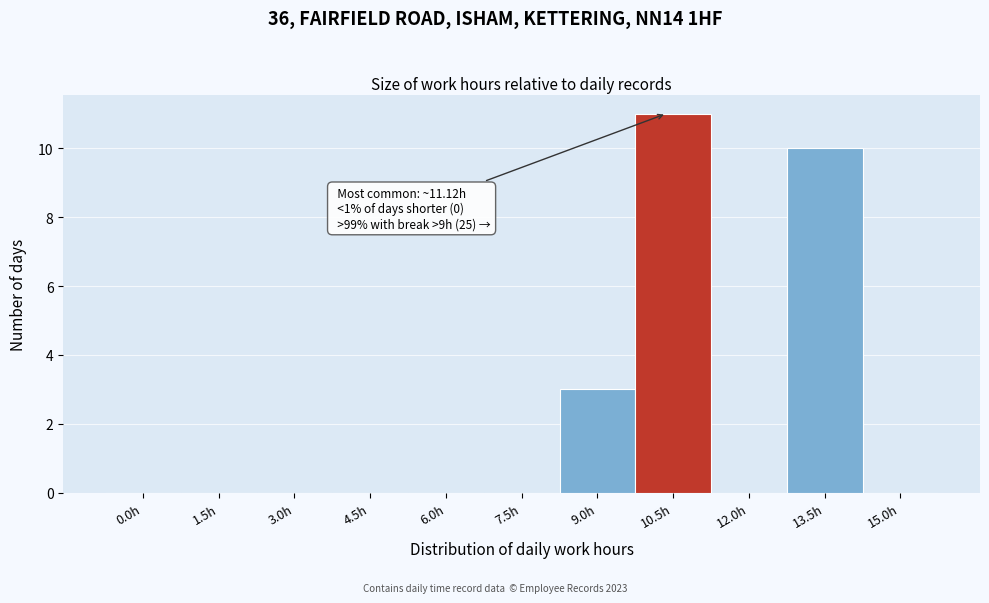

Reading left to right, transcribe all the data shown in this chart.

0.0h=0	1.5h=0	3.0h=0	4.5h=0	6.0h=0	7.5h=0	9.0h=3	10.5h=11	12.0h=0	13.5h=10	15.0h=0